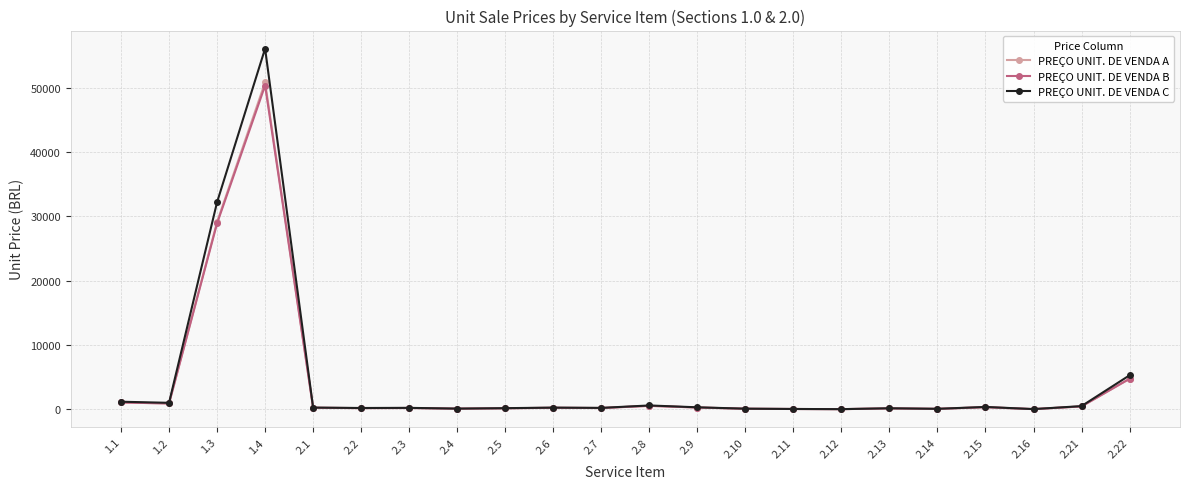

At which category does PREÇO UNIT. DE VENDA A reach its first local peak?

1.4